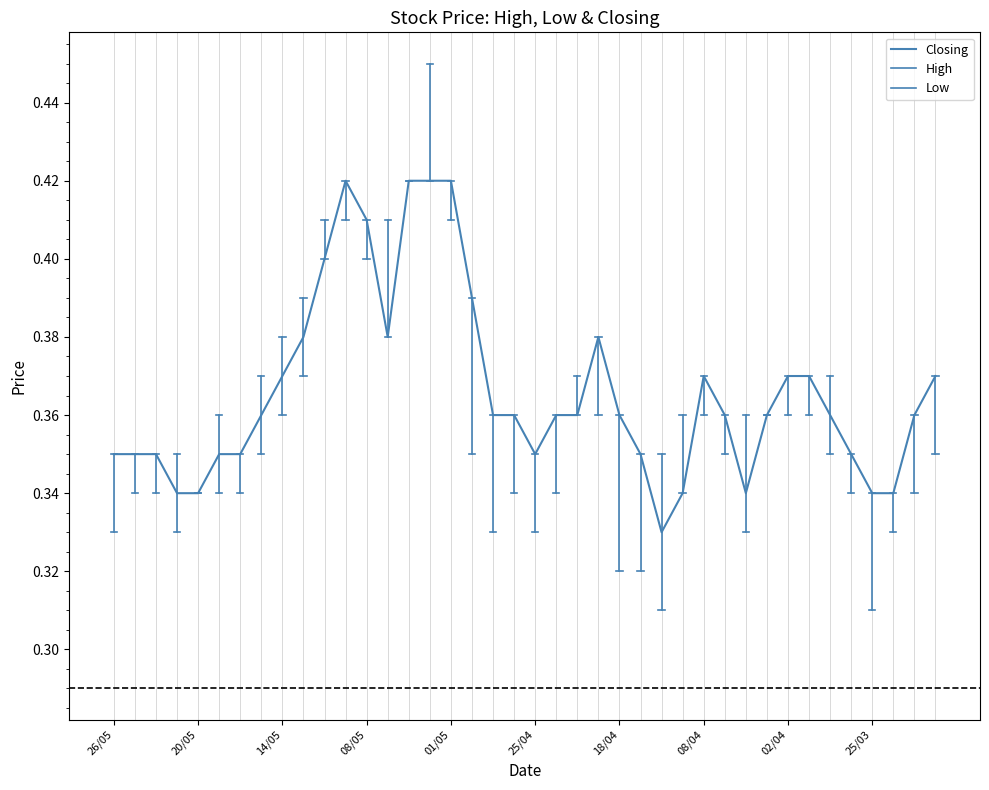

What are all the series names shown in the legend?

Closing, High, Low